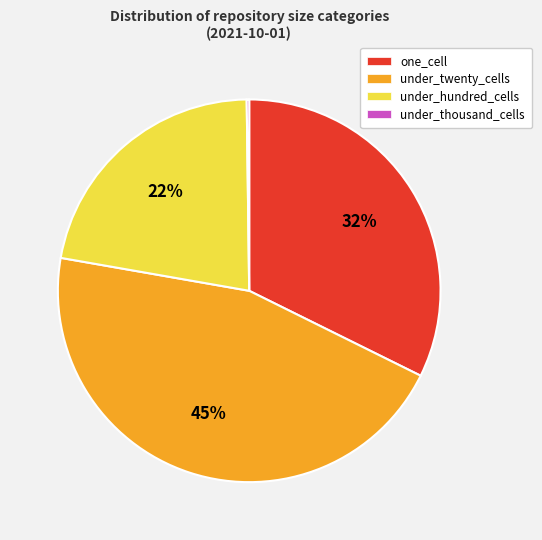

Is there any slice that represents more than half of the pie?

No